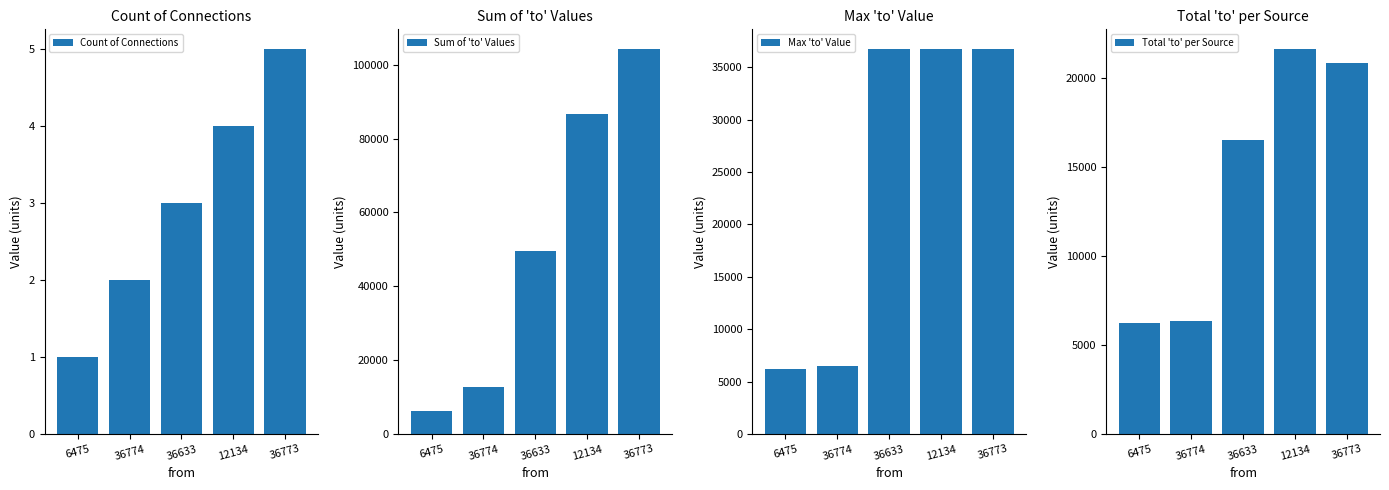

What is the difference between the second highest and second lowest values in the Total 'to' per Source series?

14516.2